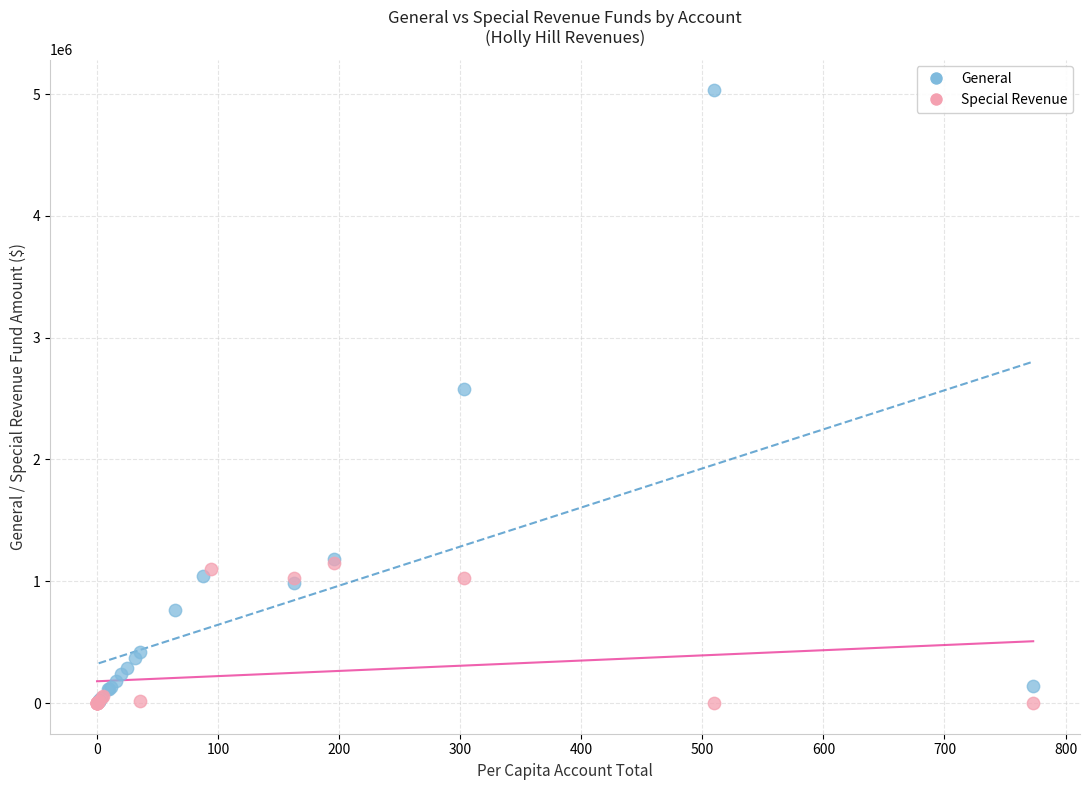

What are all the series names shown in the legend?

General, Special Revenue